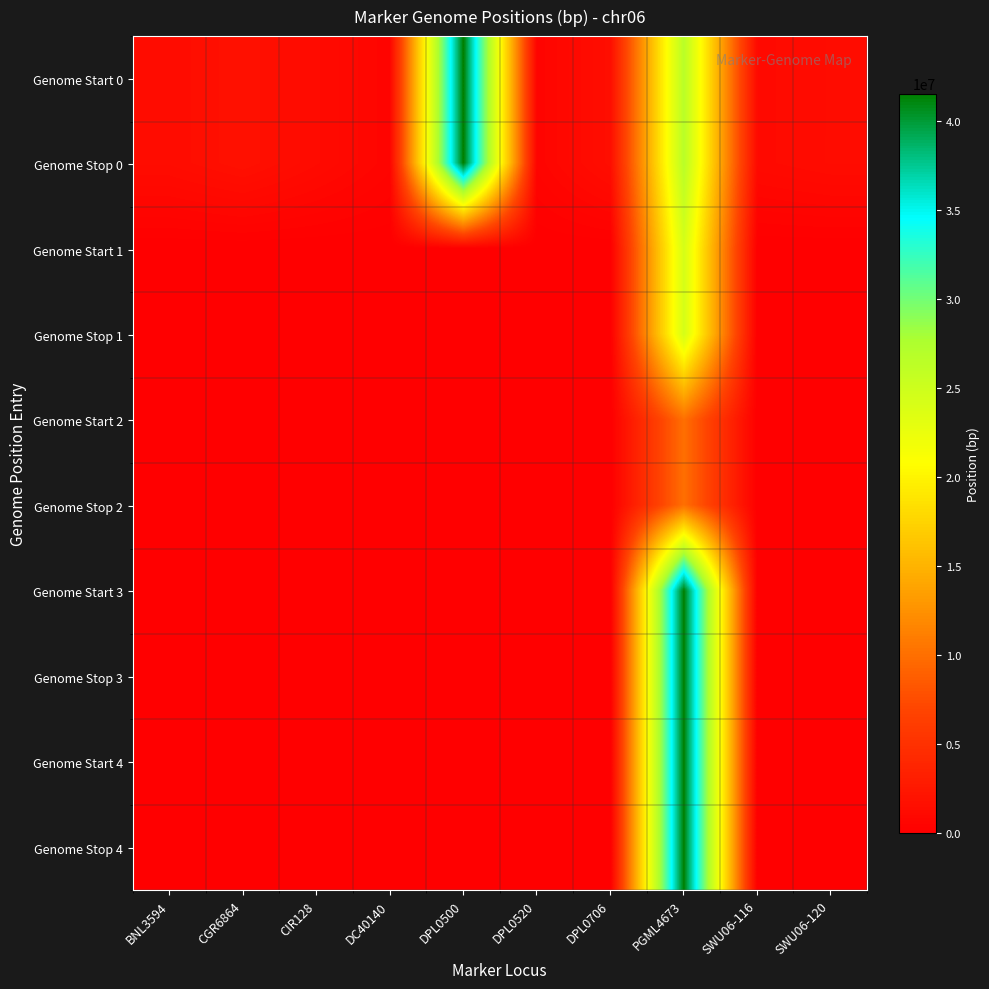

Reading right to left, extract all data points from this chart.

Genome Start 0: SWU06-120=1315793	SWU06-116=1075725	PGML4673=26649966	DPL0706=1535385	DPL0520=536875	DPL0500=41548148	DC40140=543438	CIR128=1165426	CGR6864=1764195	BNL3594=1330724
Genome Stop 0: SWU06-120=1316434	SWU06-116=1075987	PGML4673=26650313	DPL0706=1535589	DPL0520=537073	DPL0500=41548618	DC40140=543791	CIR128=1165517	CGR6864=1764364	BNL3594=1330922
Genome Start 1: SWU06-120=0	SWU06-116=0	PGML4673=24281916	DPL0706=0	DPL0520=0	DPL0500=0	DC40140=0	CIR128=0	CGR6864=0	BNL3594=0
Genome Stop 1: SWU06-120=0	SWU06-116=0	PGML4673=24282255	DPL0706=0	DPL0520=0	DPL0500=0	DC40140=0	CIR128=0	CGR6864=0	BNL3594=0
Genome Start 2: SWU06-120=0	SWU06-116=0	PGML4673=10022364	DPL0706=0	DPL0520=0	DPL0500=0	DC40140=0	CIR128=0	CGR6864=0	BNL3594=0
Genome Stop 2: SWU06-120=0	SWU06-116=0	PGML4673=10022690	DPL0706=0	DPL0520=0	DPL0500=0	DC40140=0	CIR128=0	CGR6864=0	BNL3594=0
Genome Start 3: SWU06-120=0	SWU06-116=0	PGML4673=41485313	DPL0706=0	DPL0520=0	DPL0500=0	DC40140=0	CIR128=0	CGR6864=0	BNL3594=0
Genome Stop 3: SWU06-120=0	SWU06-116=0	PGML4673=41485665	DPL0706=0	DPL0520=0	DPL0500=0	DC40140=0	CIR128=0	CGR6864=0	BNL3594=0
Genome Start 4: SWU06-120=0	SWU06-116=0	PGML4673=41494410	DPL0706=0	DPL0520=0	DPL0500=0	DC40140=0	CIR128=0	CGR6864=0	BNL3594=0
Genome Stop 4: SWU06-120=0	SWU06-116=0	PGML4673=41494757	DPL0706=0	DPL0520=0	DPL0500=0	DC40140=0	CIR128=0	CGR6864=0	BNL3594=0